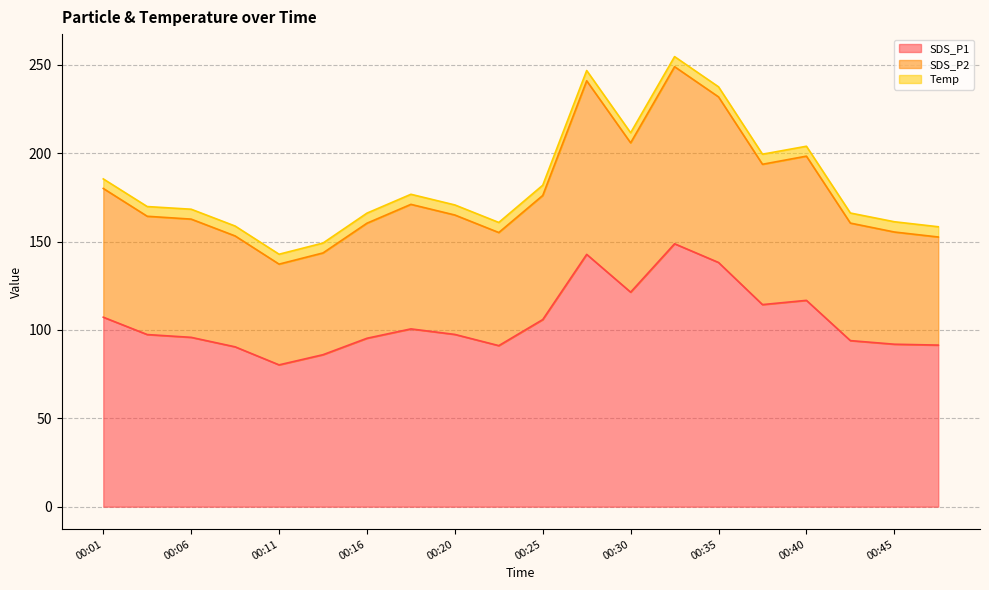

Which has a higher value, 00:16 or 00:37?

00:37